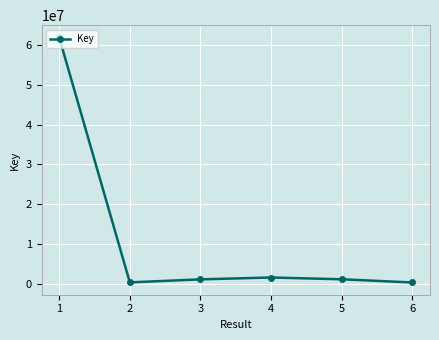

What is the greatest value displayed?

61878871